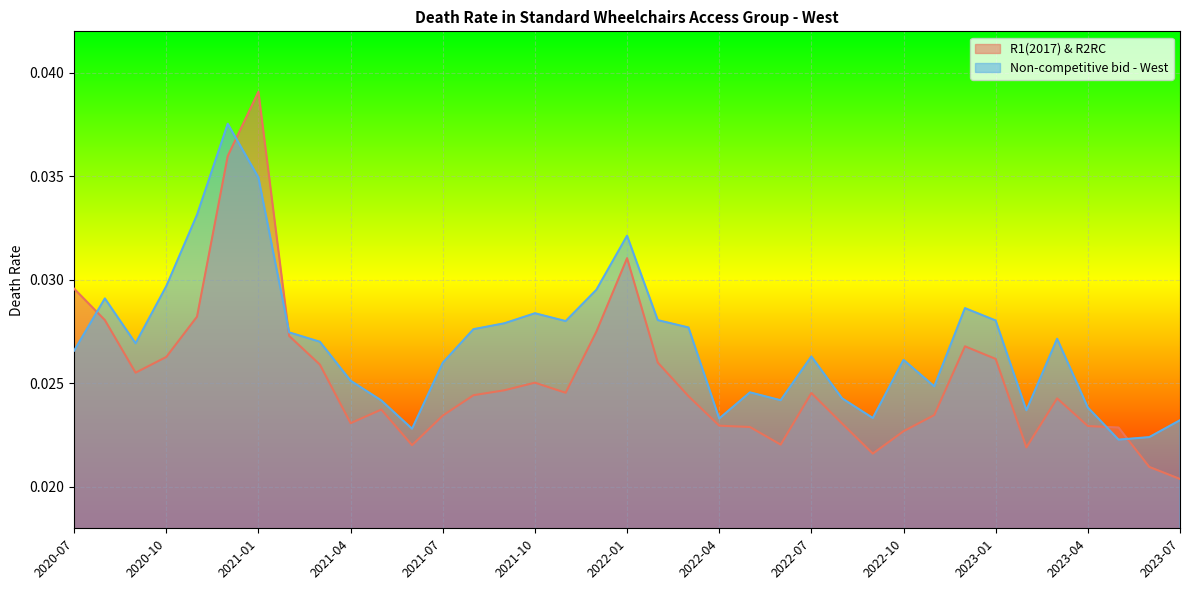

Count the number of categories in the chart.

37